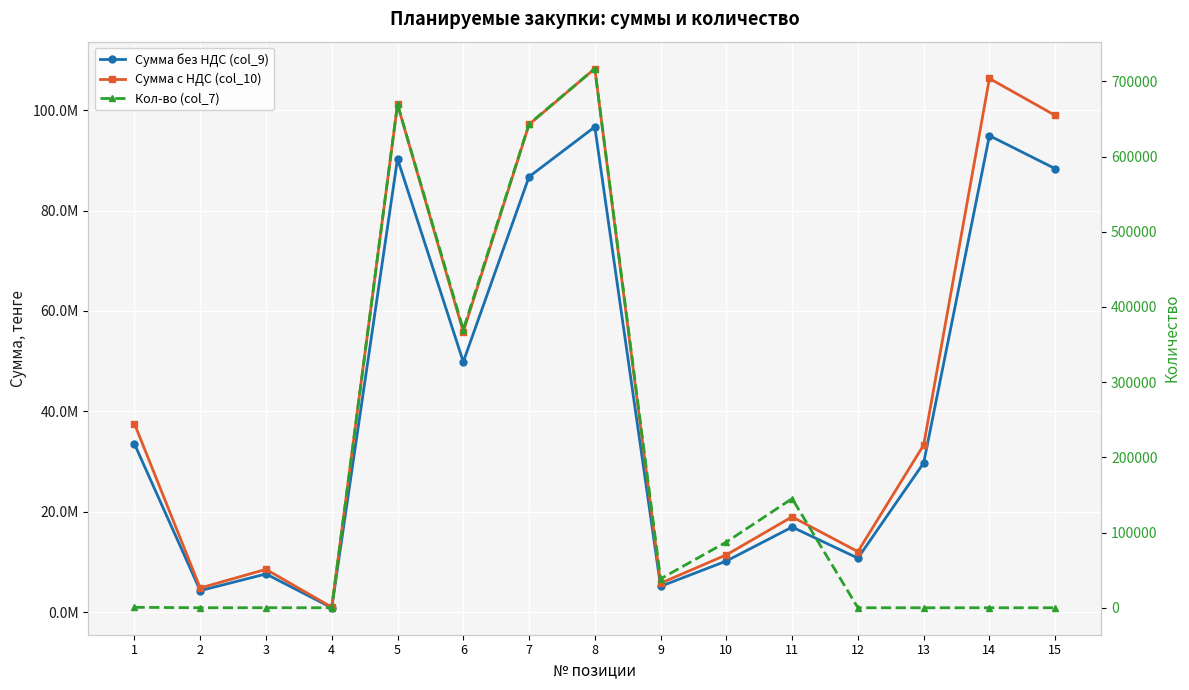

Reading right to left, what are all the values shown in this chart?

Сумма без НДС (col_9): 88330000	94900000	29740000	10800000	16984918	10225082	5186896	96646569	86716166	49869071	90297243	920575	7651832	4331648	33539070
Сумма с НДС (col_10): 98929600	106288000	33308800	12096000	19023108	11452091	5809324	108244158	97122106	55853360	101132913	1031044	8570052	4851446	37563758
Кол-во (col_7): 11	13	5	2	145170	87394	38478	716963	643295	369949	669861	23	76	32	606